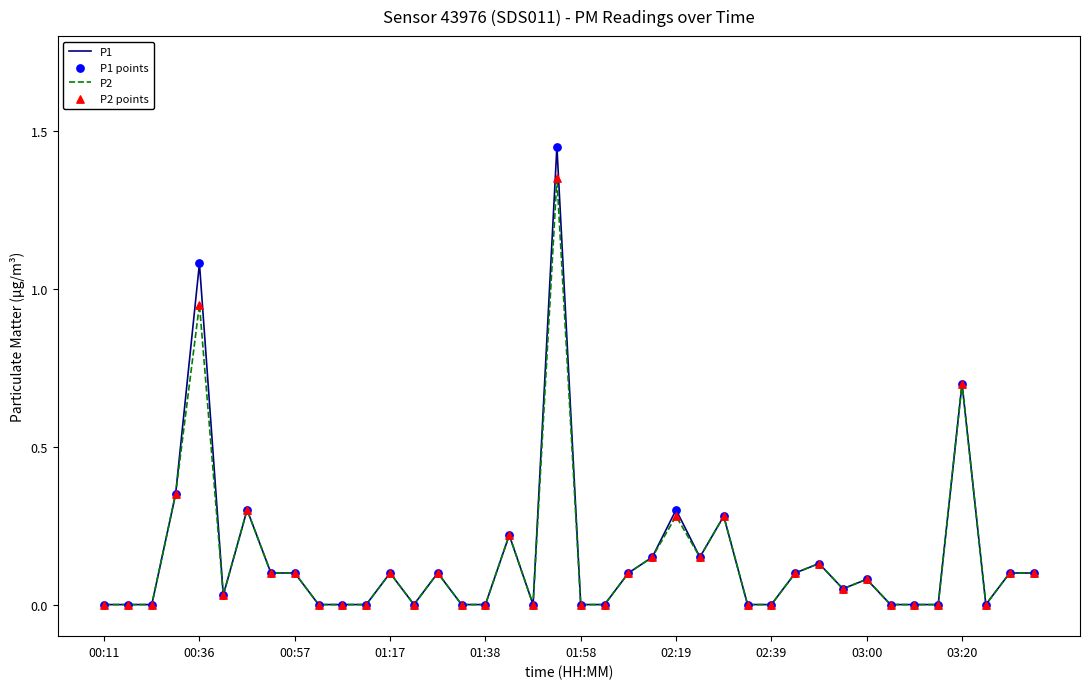

List the series in order of their peak value, lowest first.

P2, P1